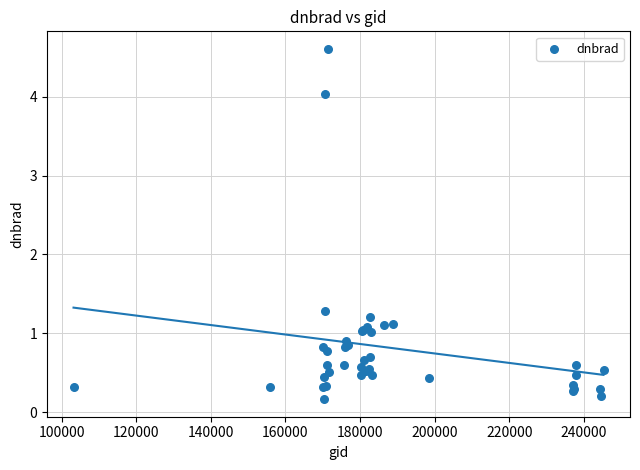

What Y value in the scatter plot is closest to 2?

1.3